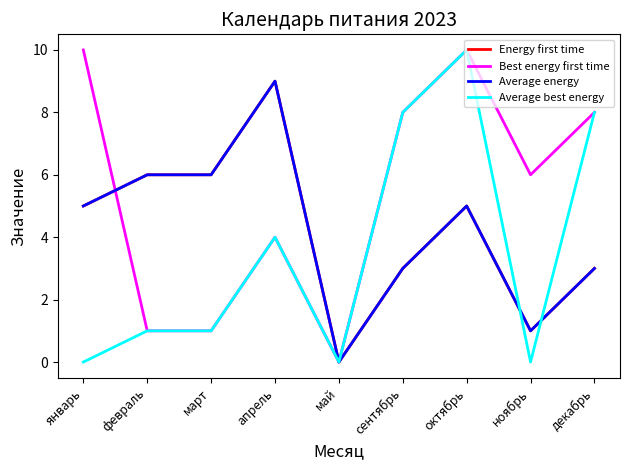

Does the chart have visible grid lines?

No